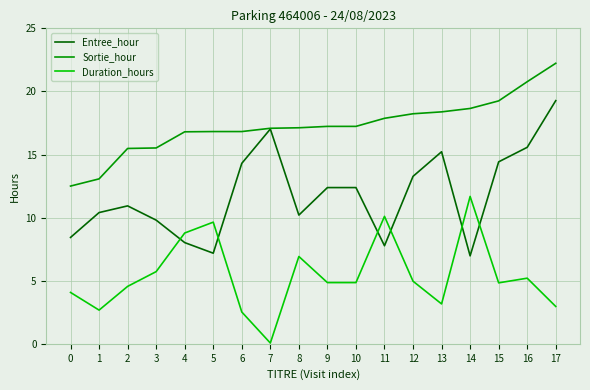

True or false: Duration_hours and Sortie_hour intersect in this chart.

False